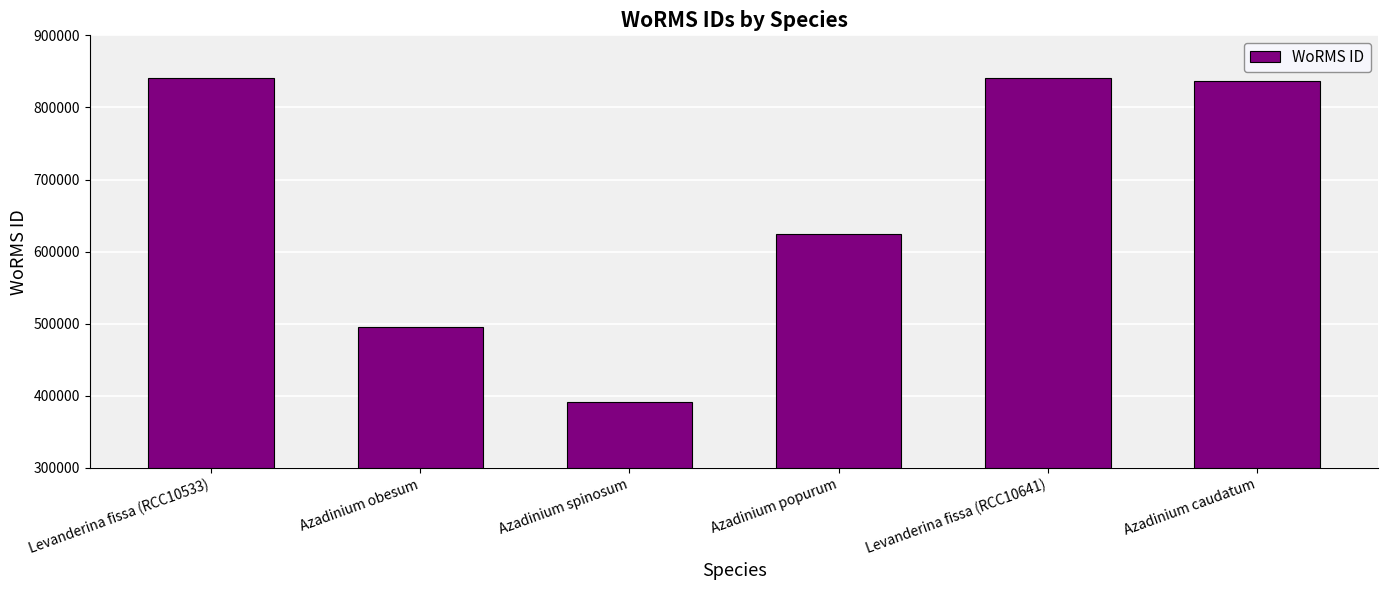

Which label corresponds to the smallest value in the chart?

Azadinium spinosum